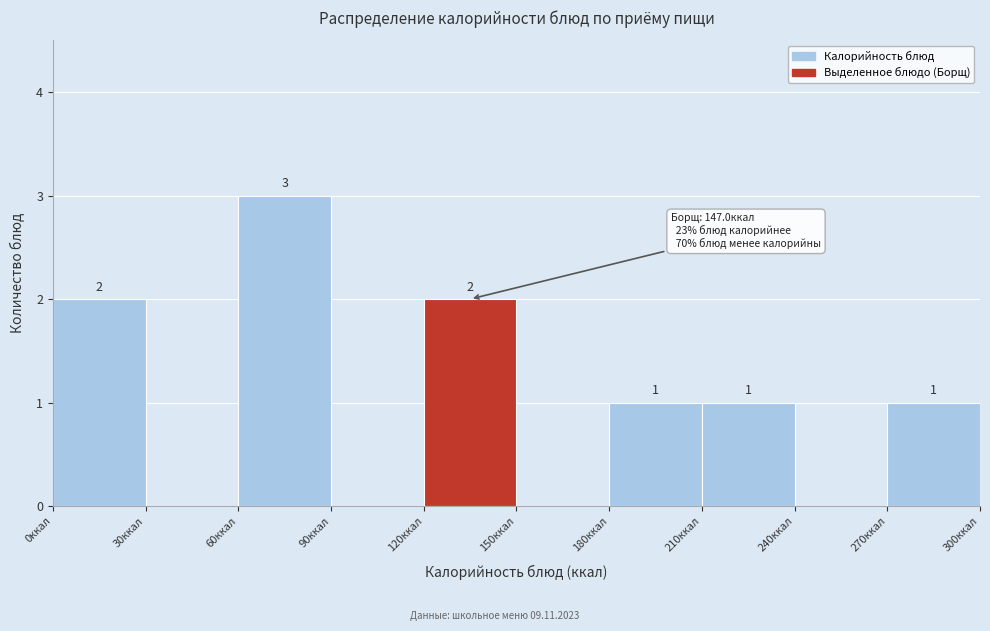

Which range on the x-axis has the tallest bar?

60 to 90